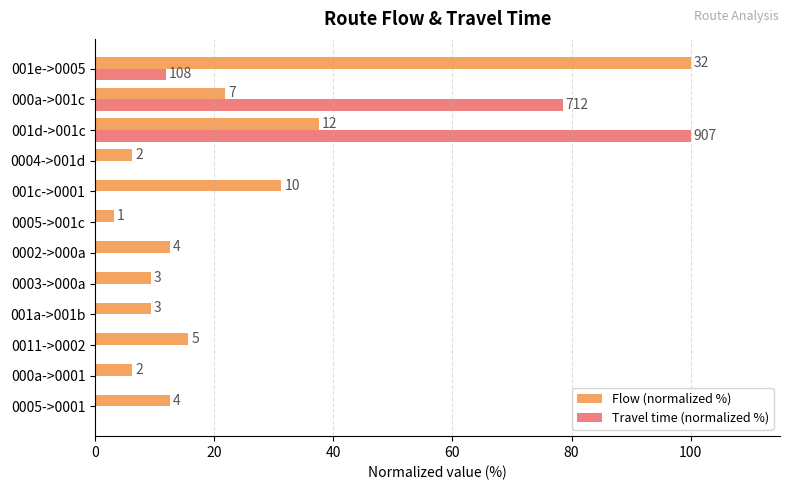

What are all the series names shown in the legend?

Flow (normalized %), Travel time (normalized %)